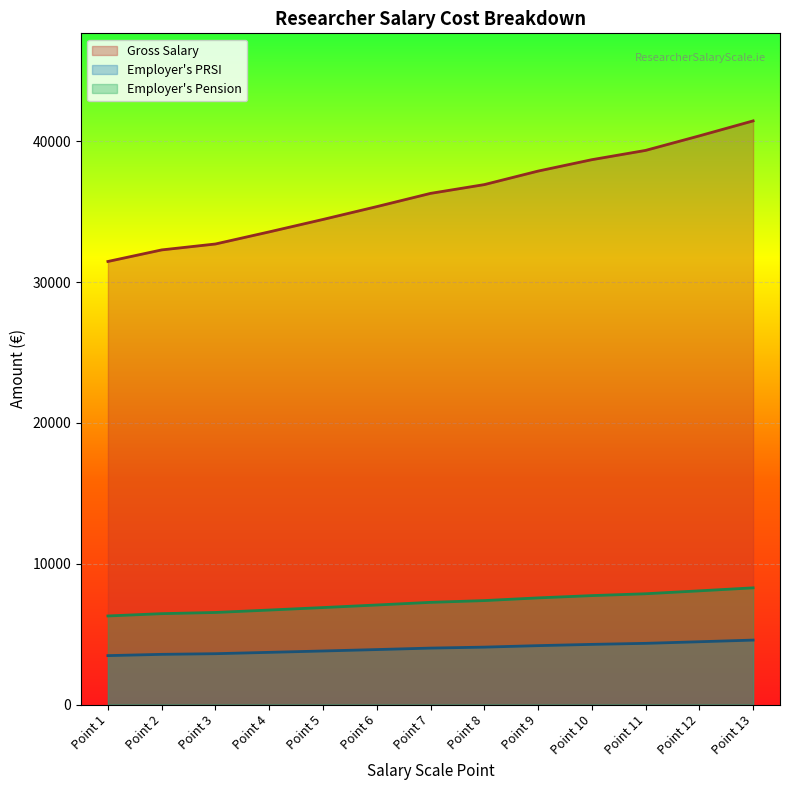

What is the maximum value for Employer PRSI?

4579.4